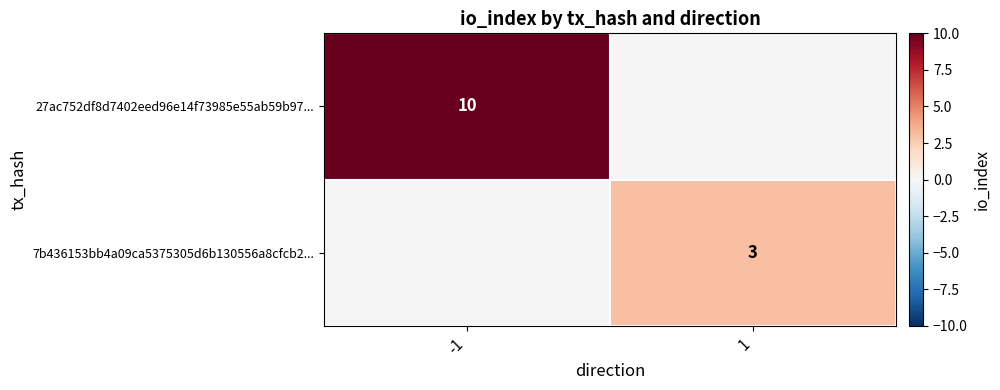

The value of 27ac752df8d7402eed96e14f73985e55ab59b97... at -1 is 13. True or false?

False